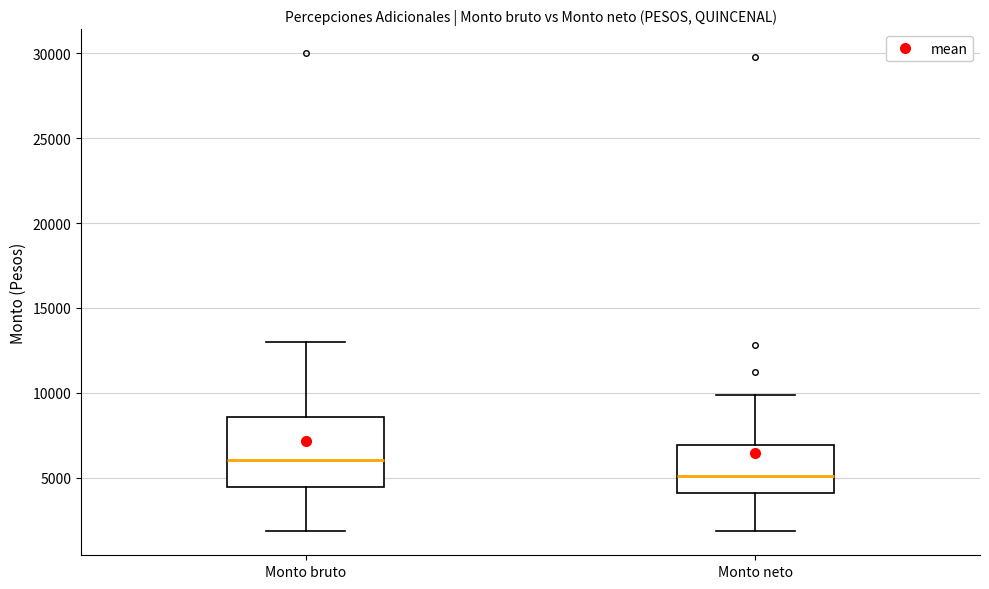

Reading left to right, read every box against the y-axis: the position of its median line, the range the box covers, and the ends of its whiskers. The values are not printed on the chart, so give them approximately, as read against the axis.

Monto bruto: median 6000, box 4500 to 8500, whiskers 2000 to 13000
Monto neto: median 5000, box 4000 to 7000, whiskers 2000 to 10000